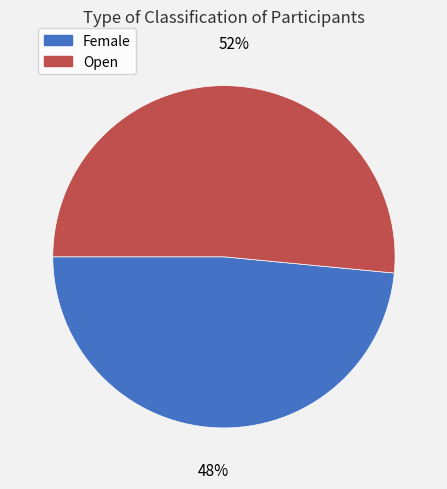

To the nearest percent, what portion does Open represent?

52%